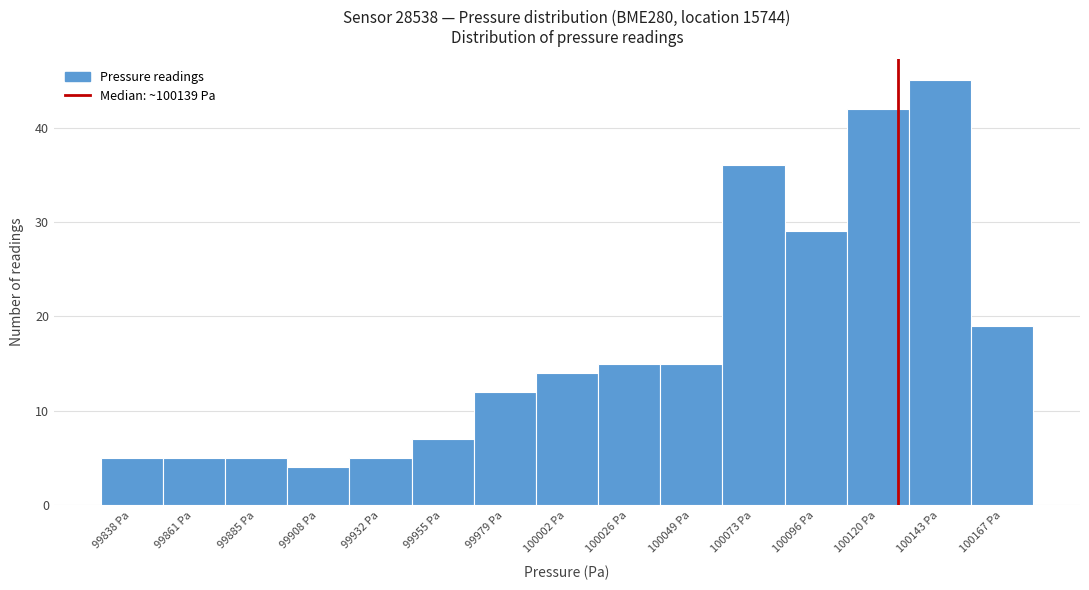

Reading left to right, list all the values displayed in this chart.

99838 Pa=5	99861 Pa=5	99885 Pa=5	99908 Pa=4	99932 Pa=5	99955 Pa=7	99979 Pa=12	100002 Pa=14	100026 Pa=15	100049 Pa=15	100073 Pa=36	100096 Pa=29	100120 Pa=42	100143 Pa=45	100167 Pa=19